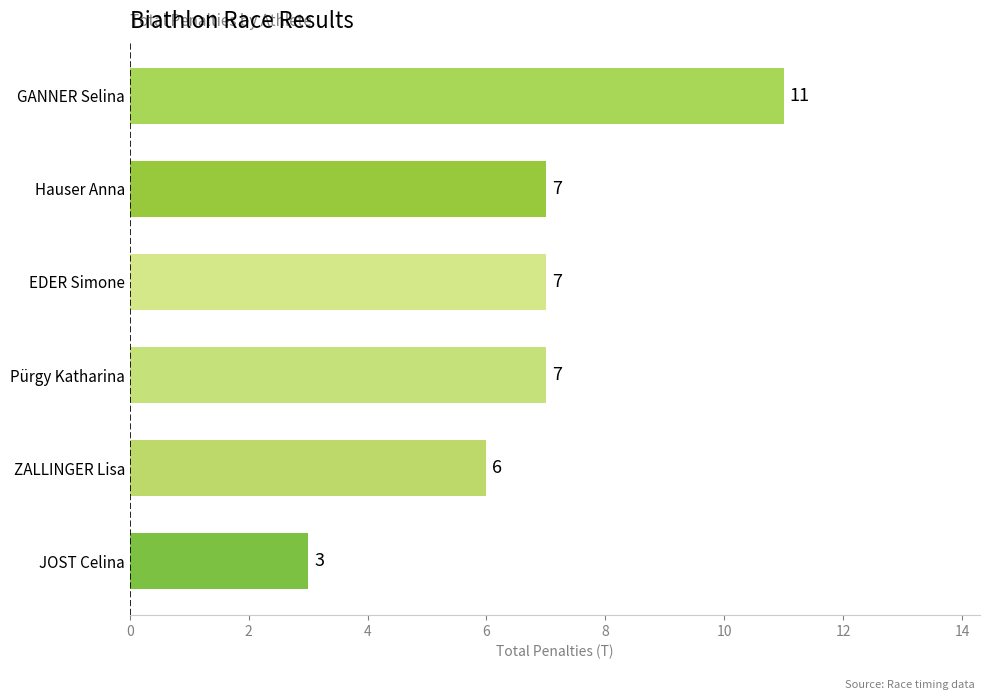

What is the sum of the values at GANNER Selina and EDER Simone?

18